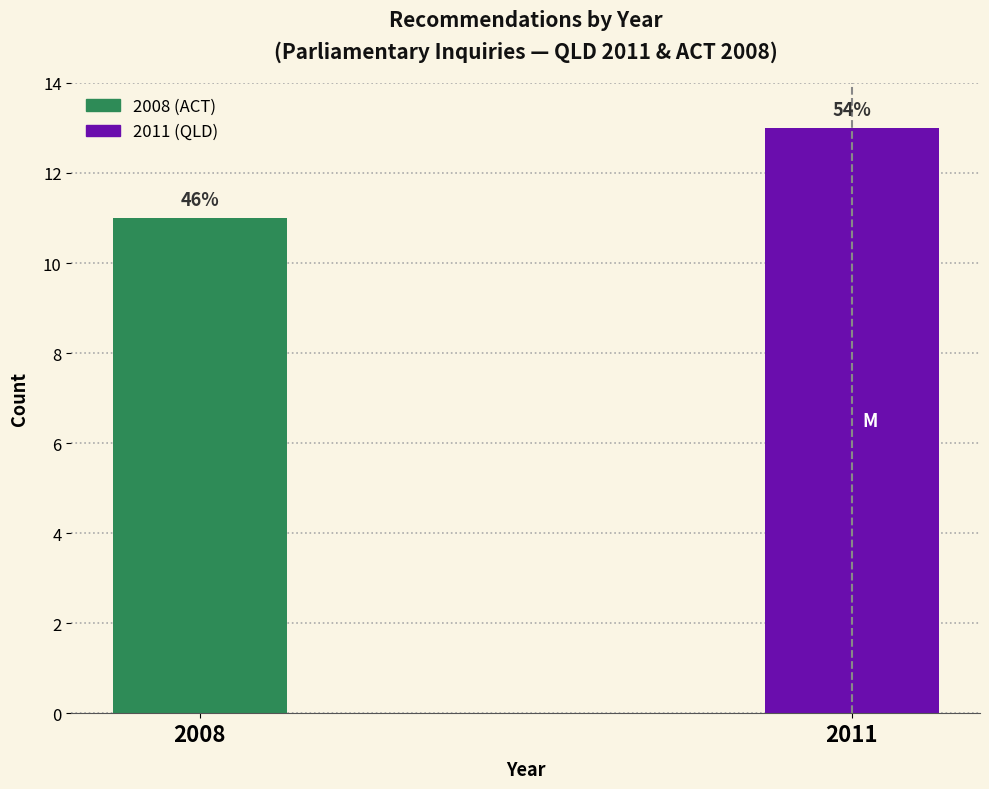

Does the chart contain any negative values?

No